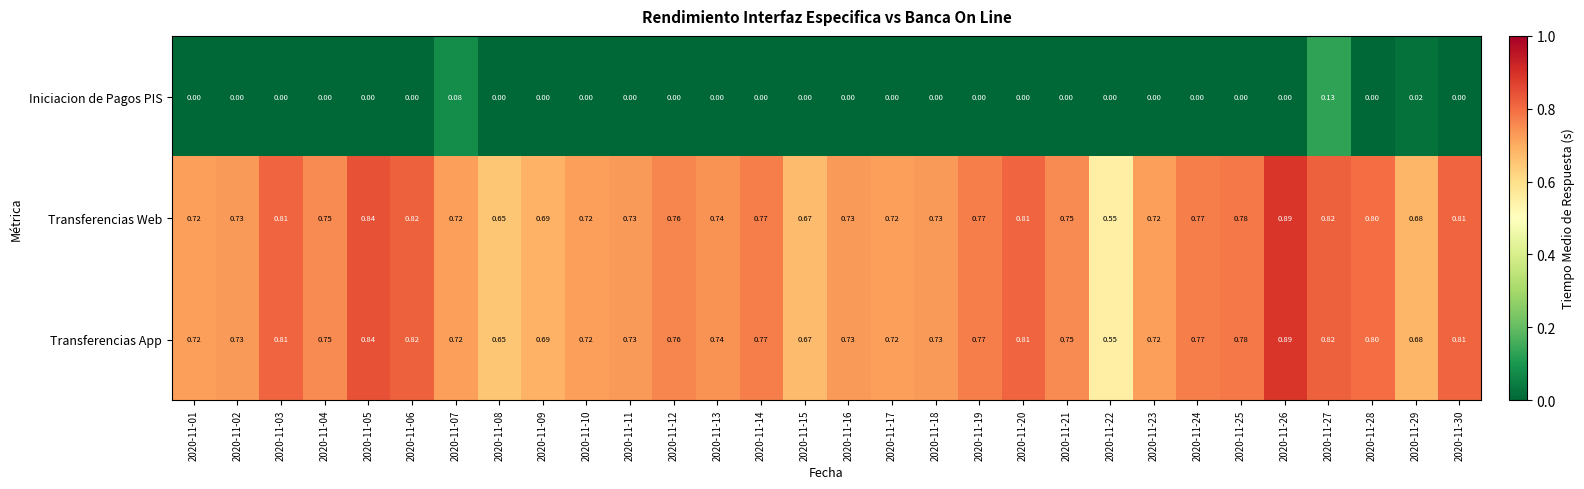

Is the value of Transferencias App at 2020-11-24 greater than the value of Iniciacion de Pagos PIS at 2020-11-24?

Yes